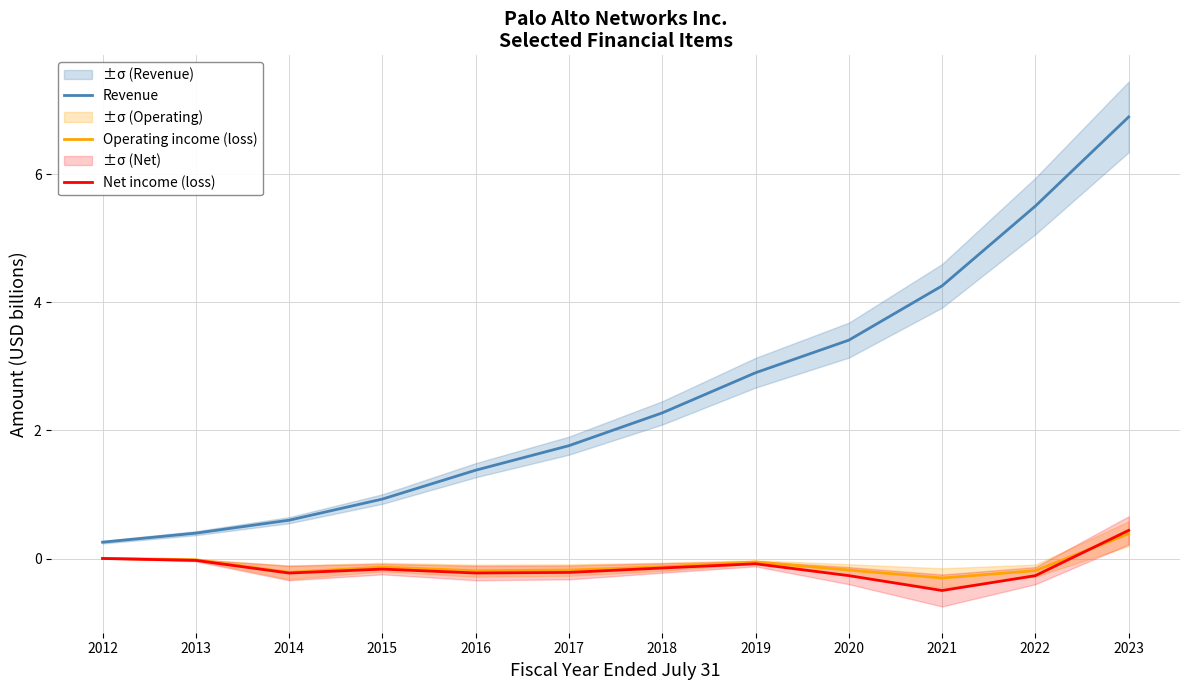

Which category has the lowest value in the Net income (loss) series?

2021